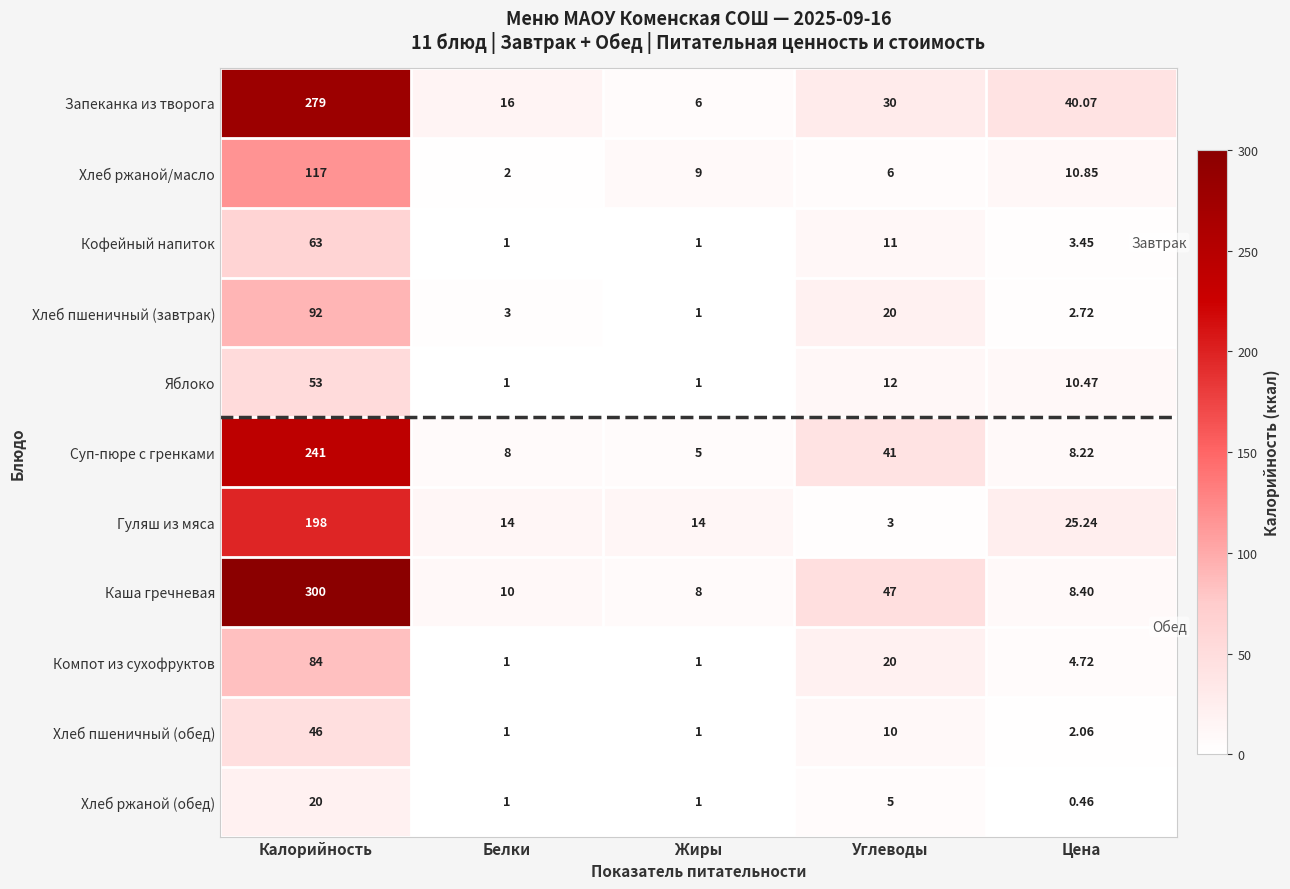

At which label does Компот из сухофруктов first exceed 4?

Калорийность